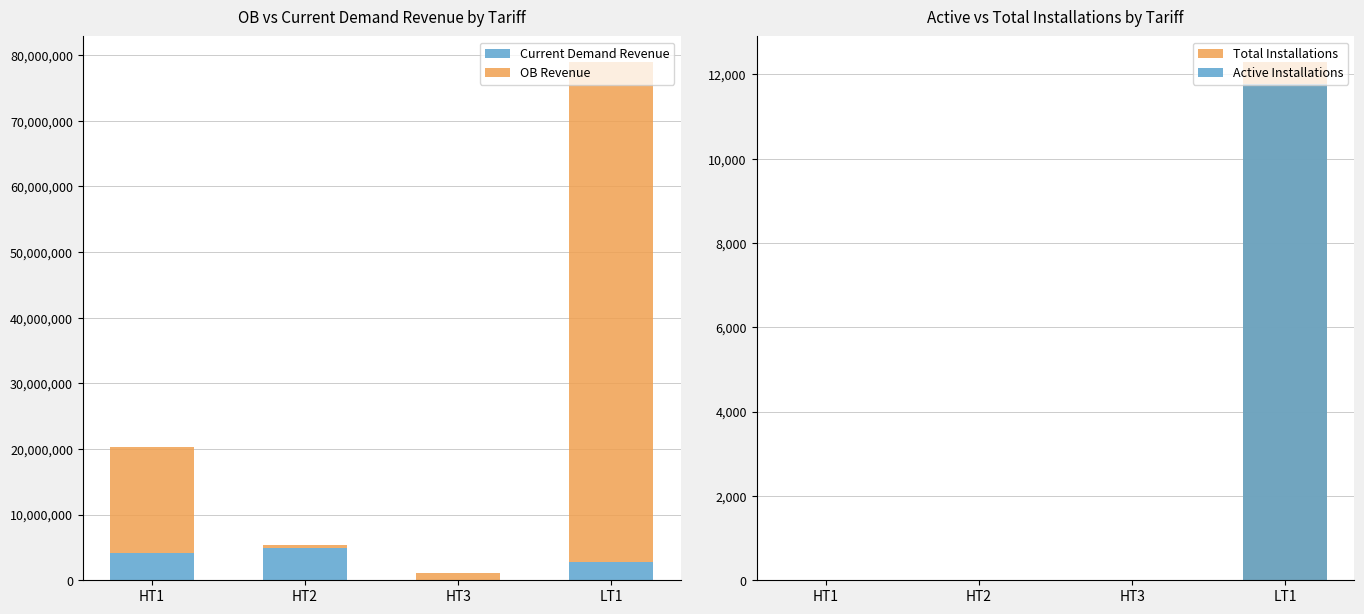

How many values in the Active Installations series are below 10?

2